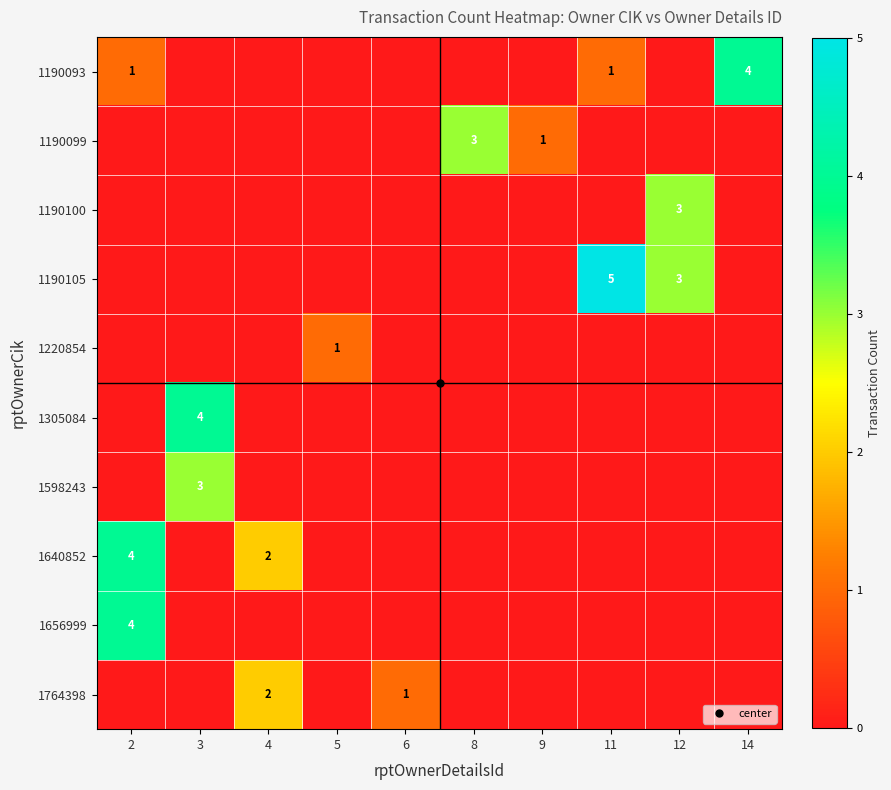

What is the difference between the maximum and minimum values in the 1190093 series?

4